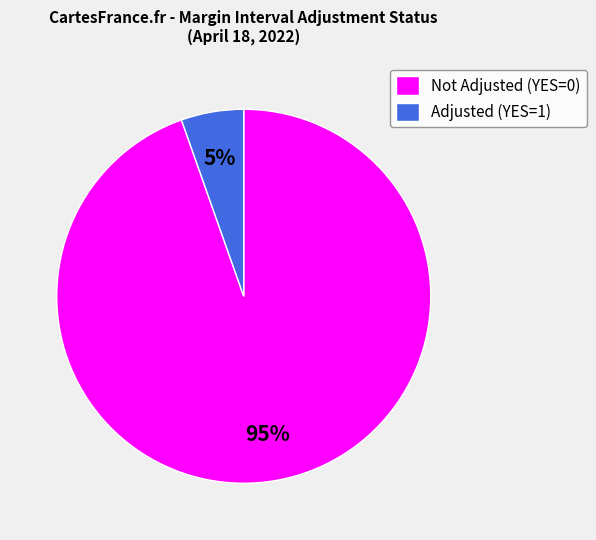

How many segments does this pie chart have?

2